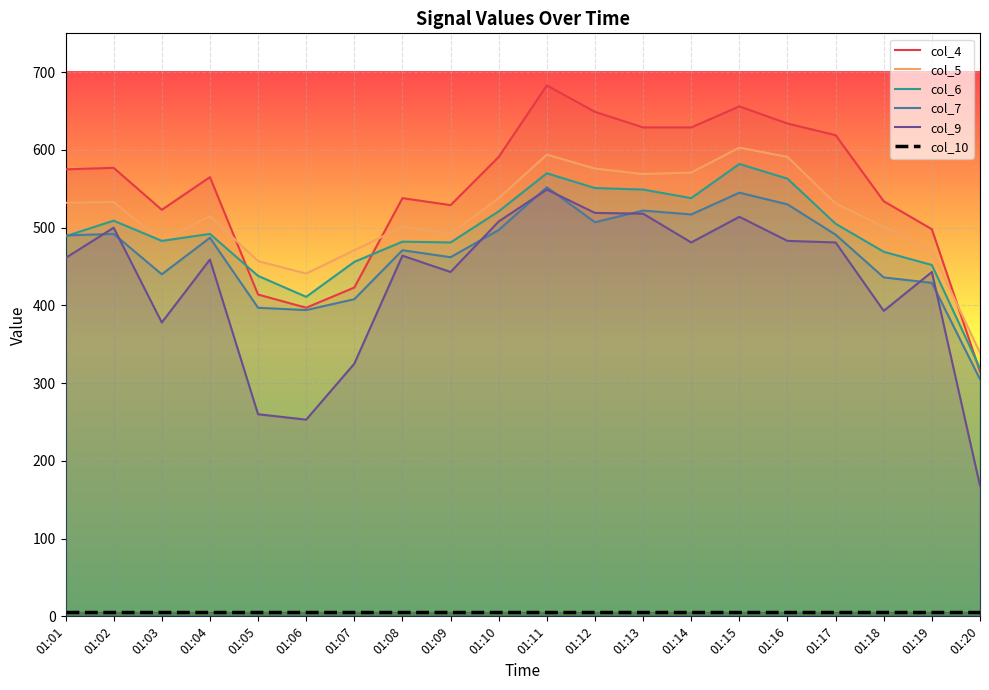

True or false: col_7 has a value of 408 at 01:07.

True